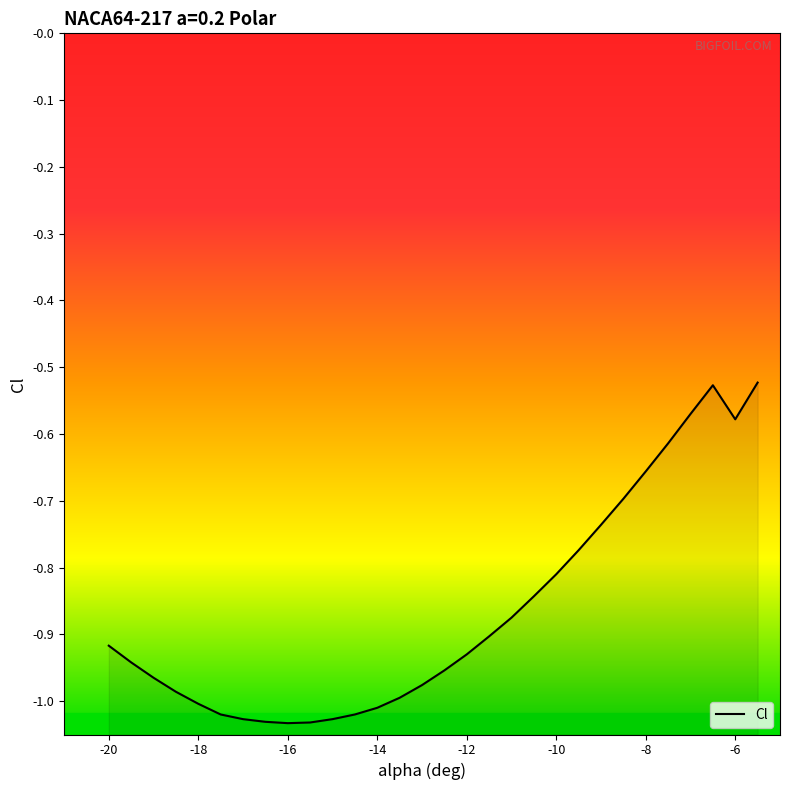

What is the difference between the maximum and minimum values?

0.5